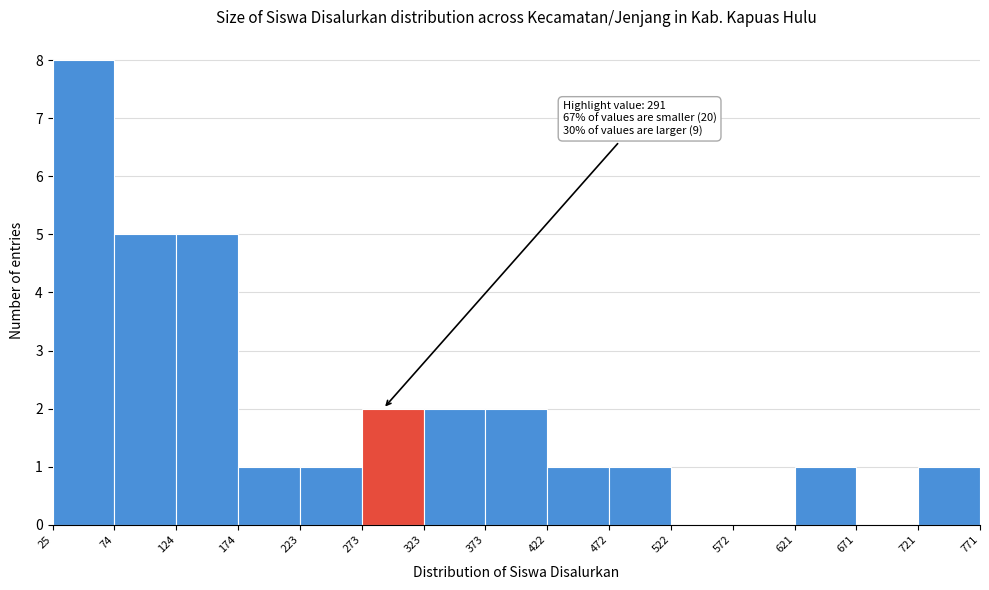

Which range on the x-axis has the tallest bar?

25 to 74